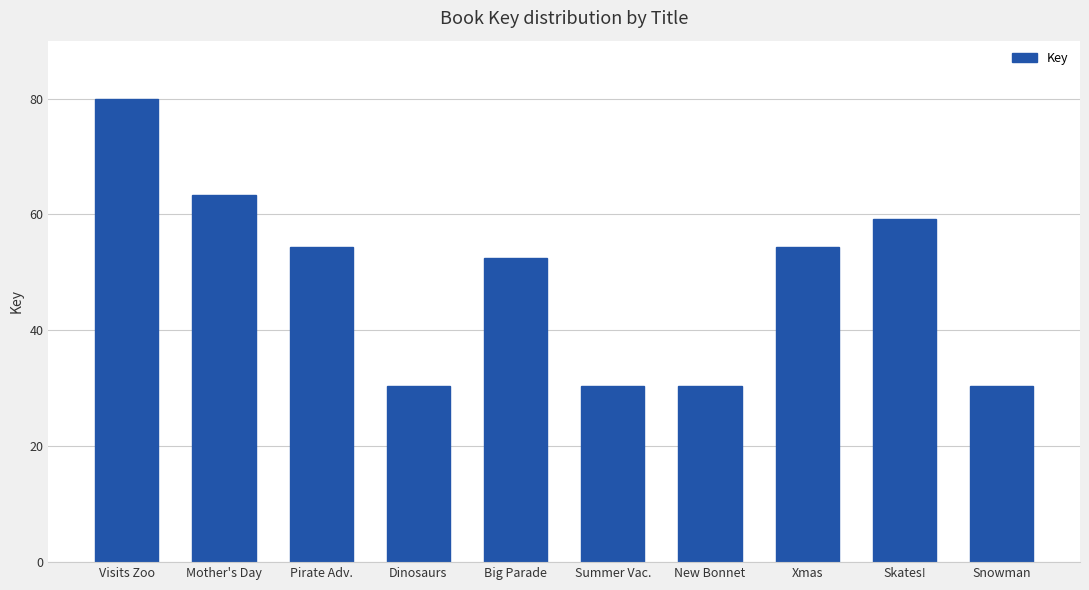

Which category has the highest value across all series?

Visits Zoo